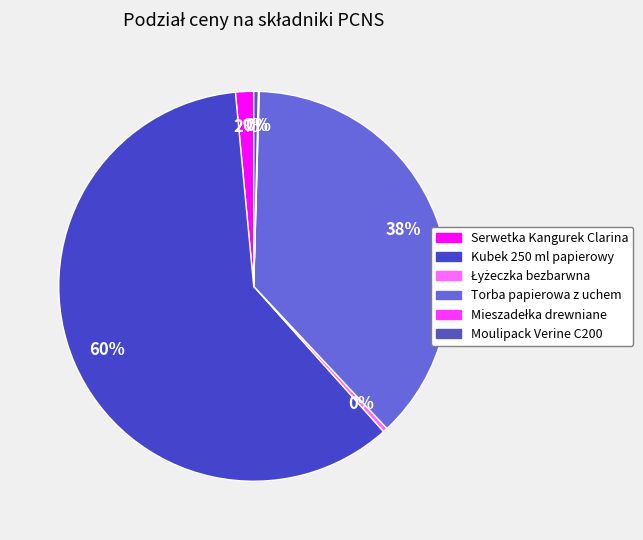

Which category accounts for the majority?

Kubek 250 ml papierowy